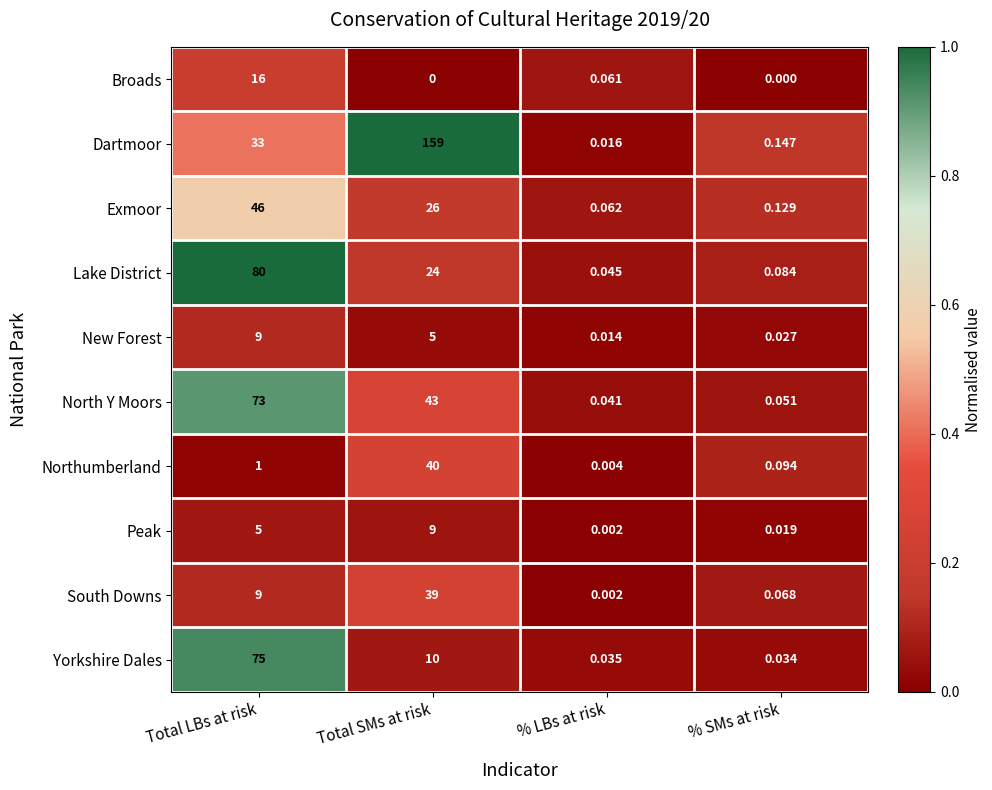

At % SMs at risk, list the series in order from largest to smallest.

Dartmoor, Exmoor, Northumberland, Lake District, South Downs, North Y Moors, Yorkshire Dales, New Forest, Peak, Broads